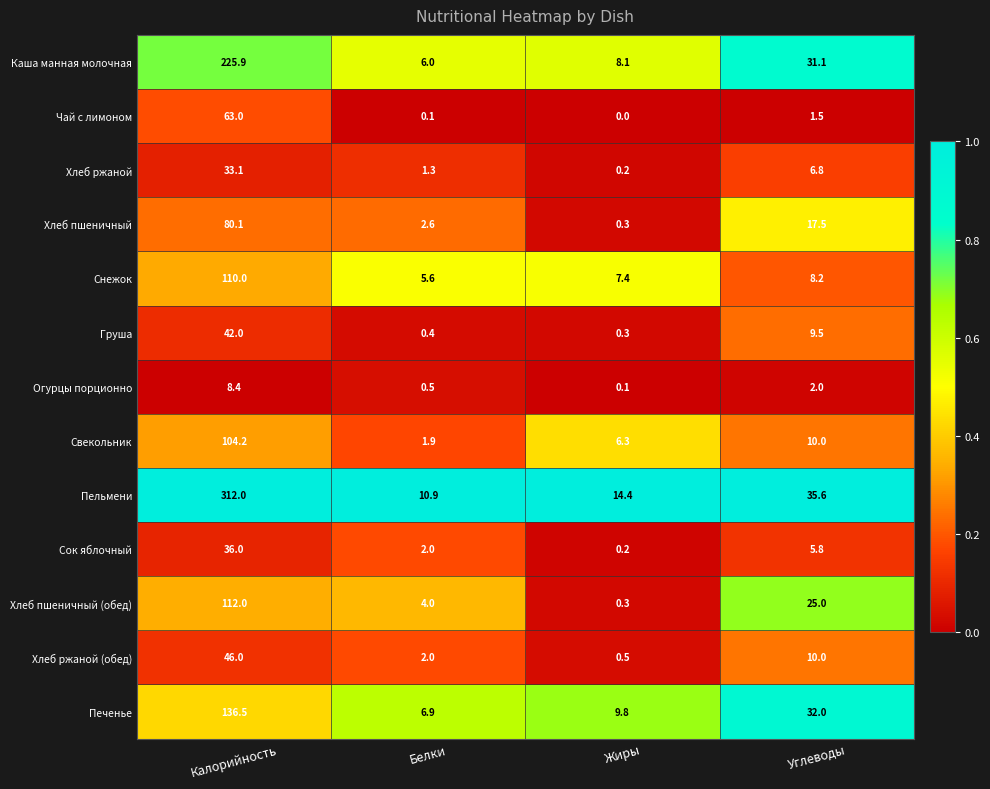

At which category does the chart reach its minimum across all series?

Жиры